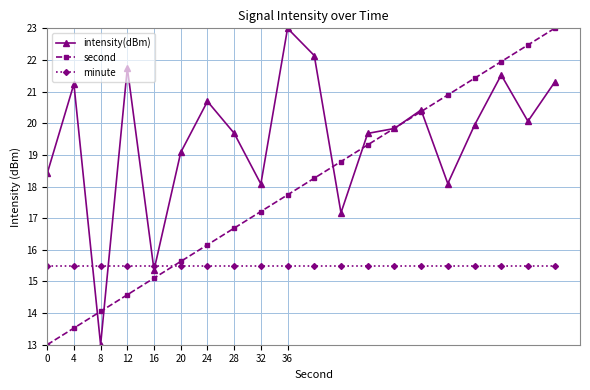

What are all the series names shown in the legend?

intensity(dBm), second, minute